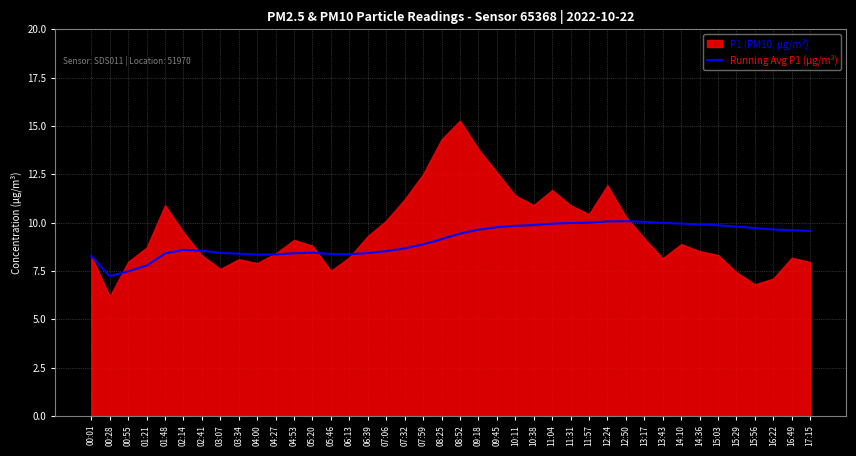

The Running Avg P1 (μg/m³) series shows 8.4 at 04:53. True or false?

True